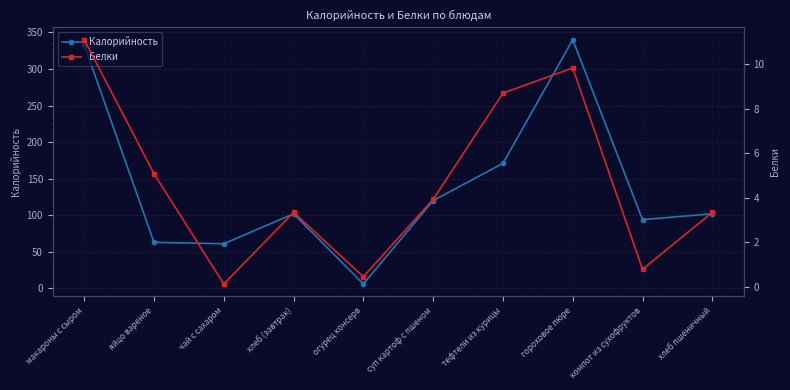

List the series in order of their peak value, lowest first.

Белки, Калорийность